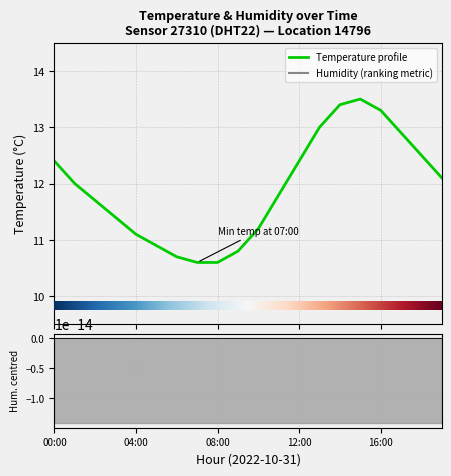

The chart shows a value of 7.6 at 15:00. True or false?

False